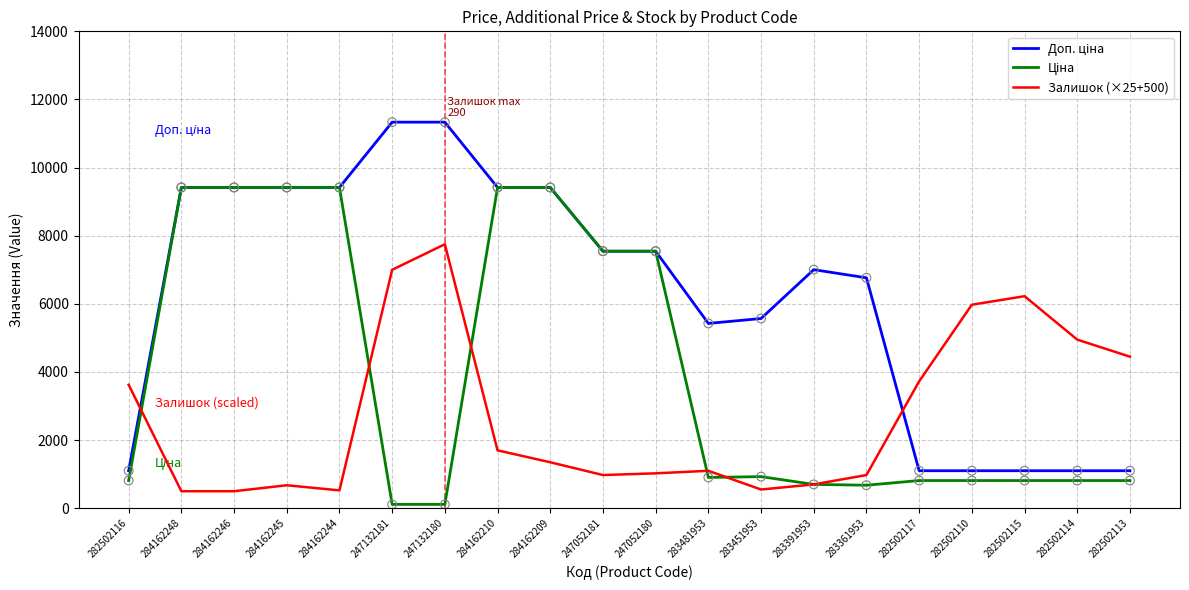

What is the highest value of the Залишок (×25+500) series?

7750.0